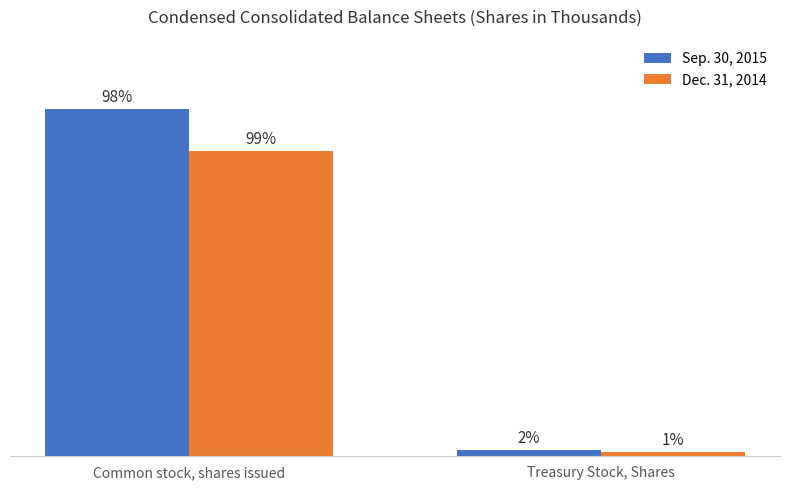

Does the chart contain any negative values?

No